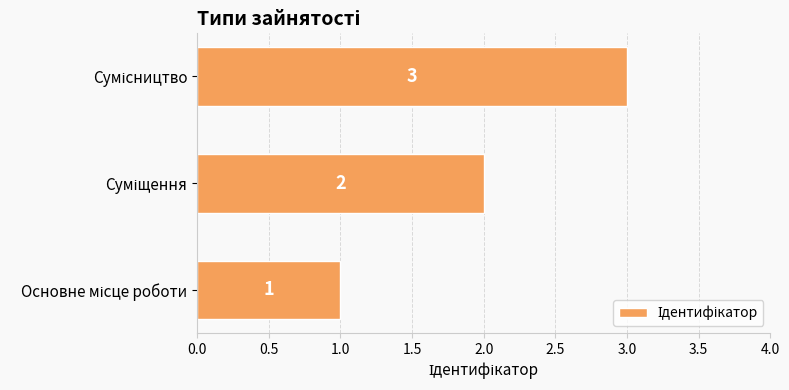

Count the values in the range 1 to 3.

3